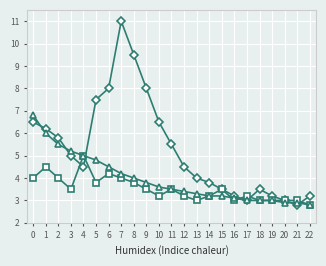

What is the spread (max minus min) of values at 3?

1.7